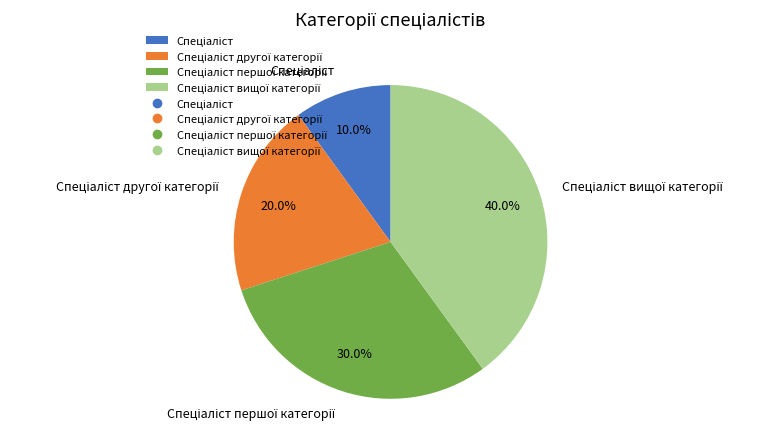

Is there a majority slice in this chart?

No